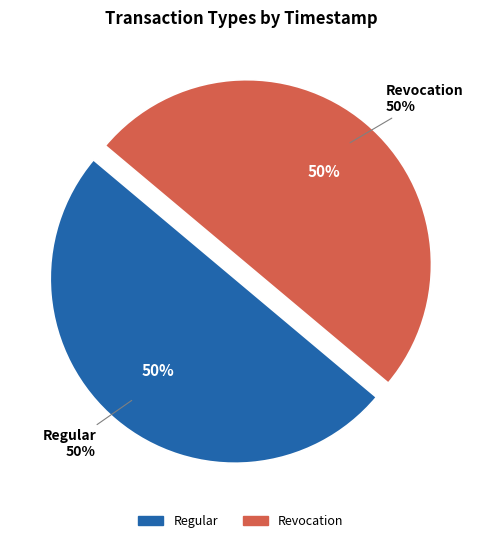

To the nearest percent, what portion does Regular represent?

50%